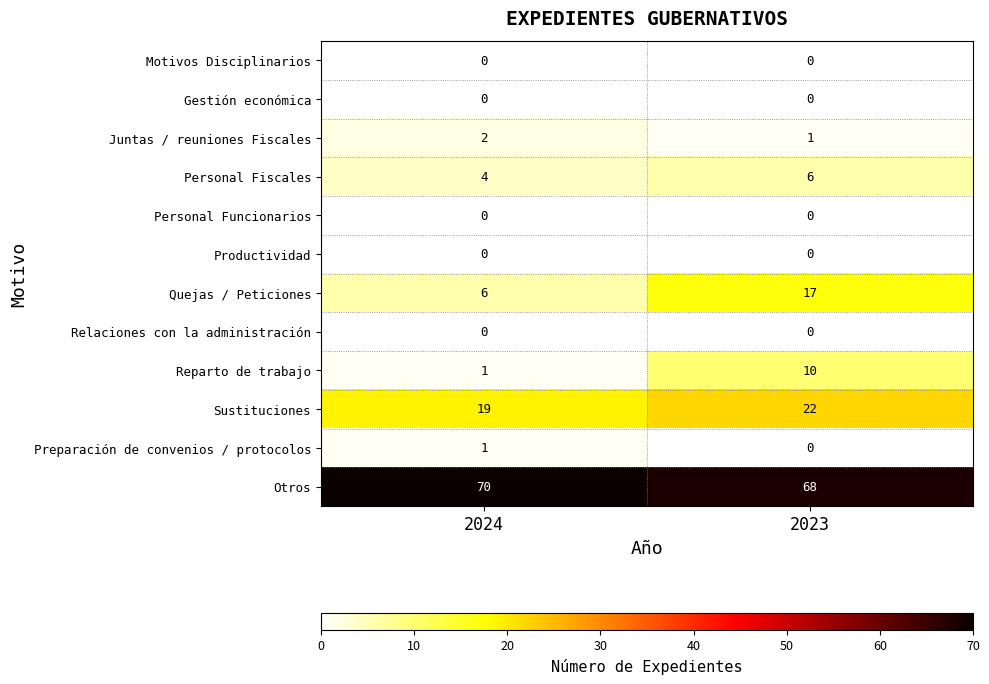

What is the total value across all series at 2023?

124